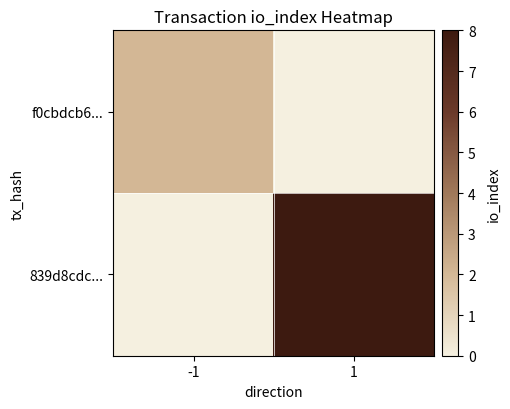

What is the difference between the highest and lowest values at 1?

8